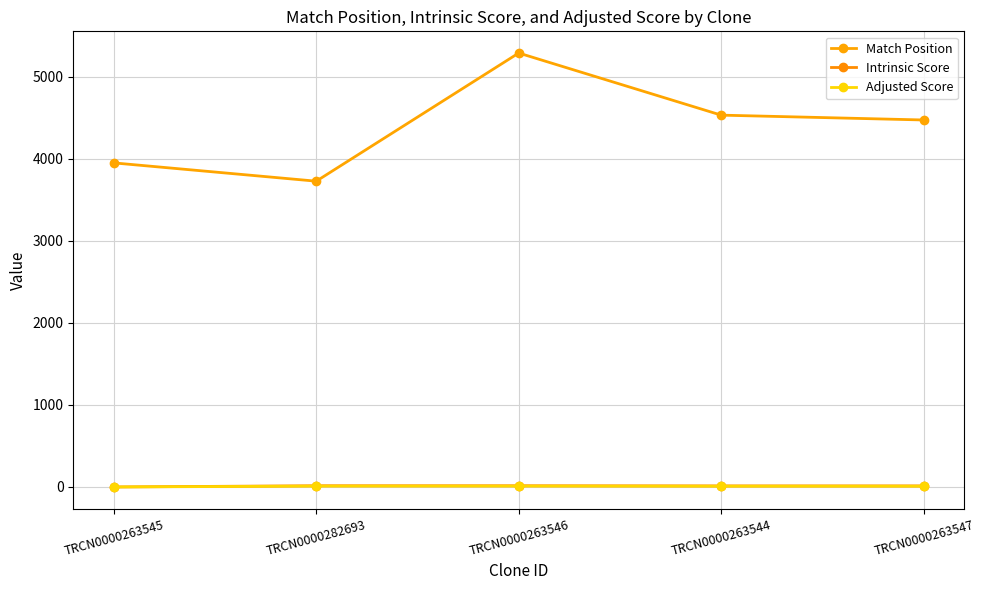

Does the chart have visible grid lines?

Yes